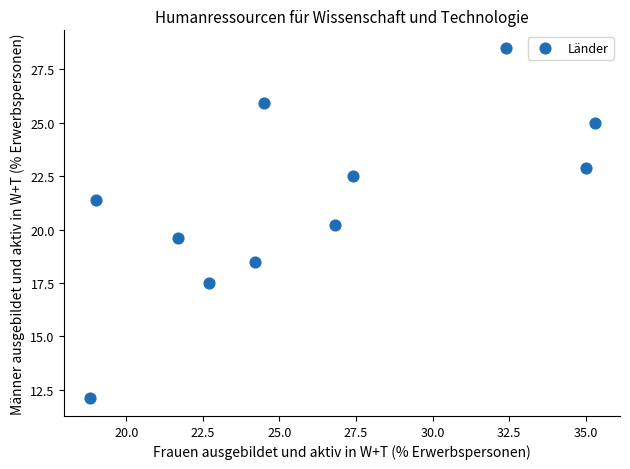

What Y value in the scatter plot is closest to 20?

20.2